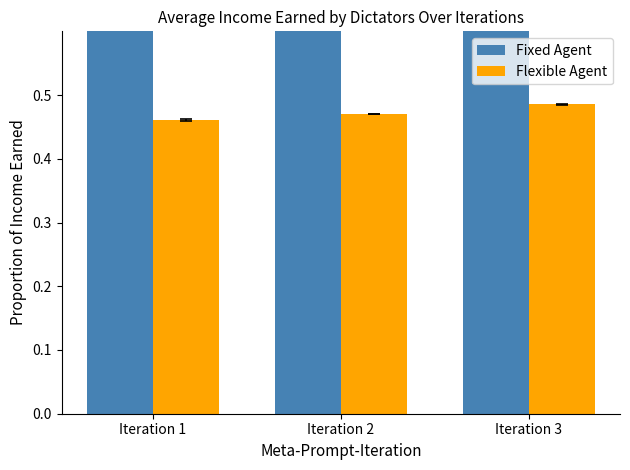

What is the value of the Fixed Agent bar at the 2nd from the left?

1.0